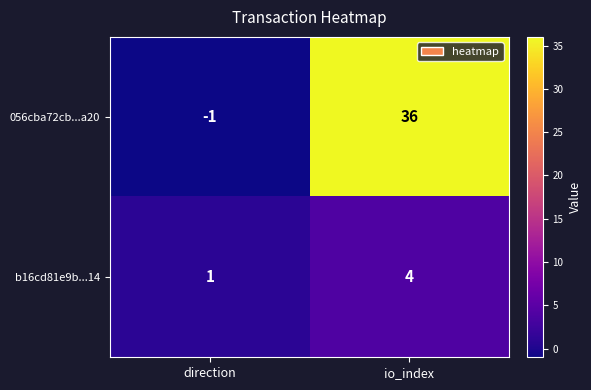

Reading left to right, extract all data points from this chart.

056cba72cb...a20: direction=-1	io_index=36
b16cd81e9b...14: direction=1	io_index=4